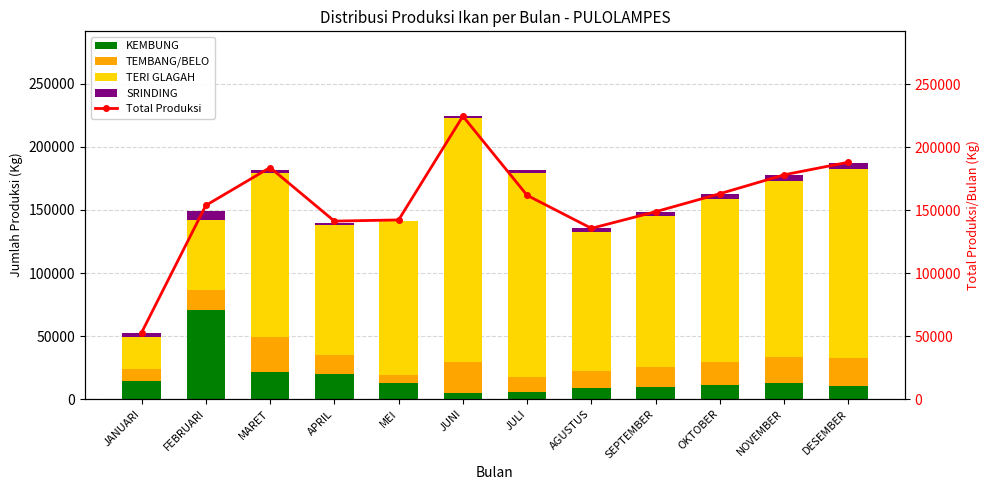

Which series changed the most between MEI and JULI?

TERI GLAGAH